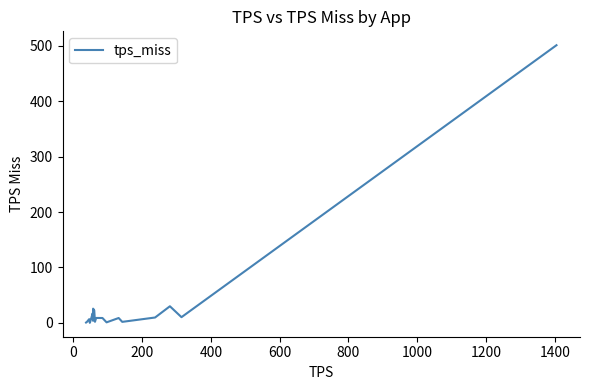

What is the maximum value shown in the chart?

501.4